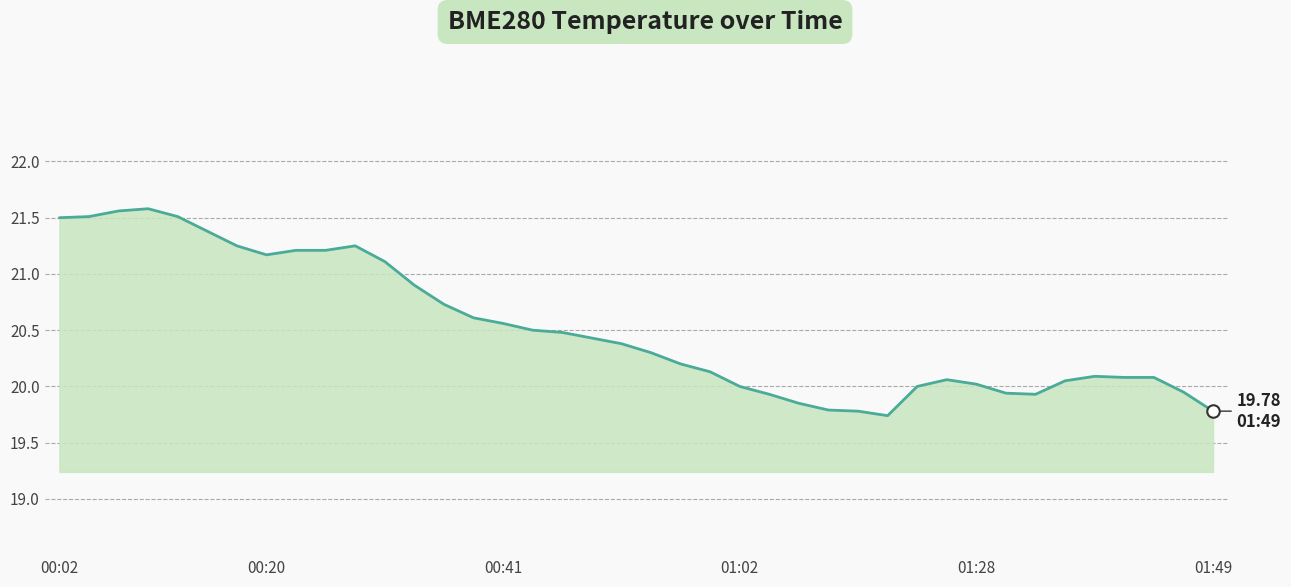

What is the smallest value displayed?

19.7